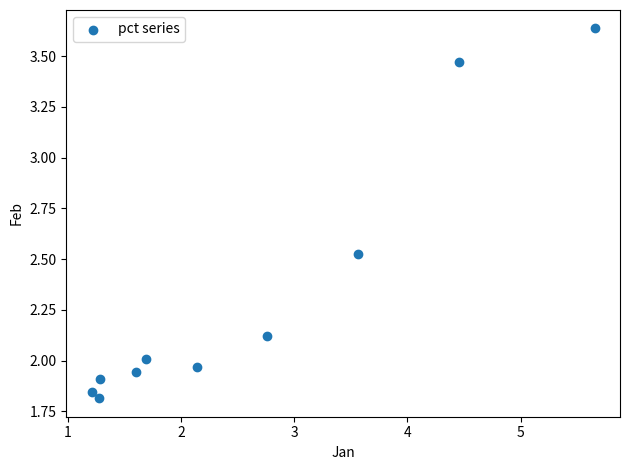

What is the average Y value?

2.3